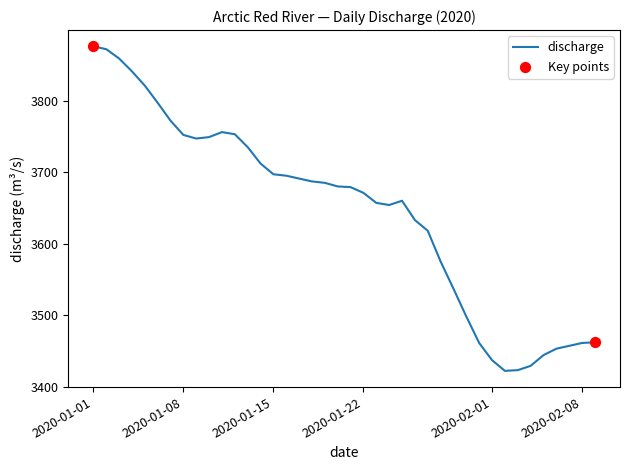

What is the greatest value displayed?

3876